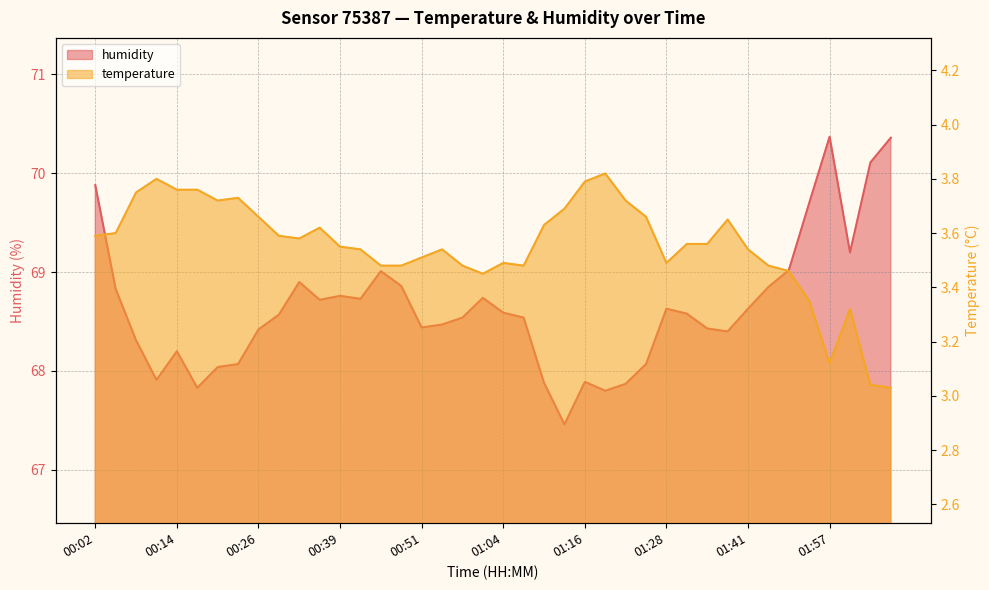

Count the number of data series in this chart.

2